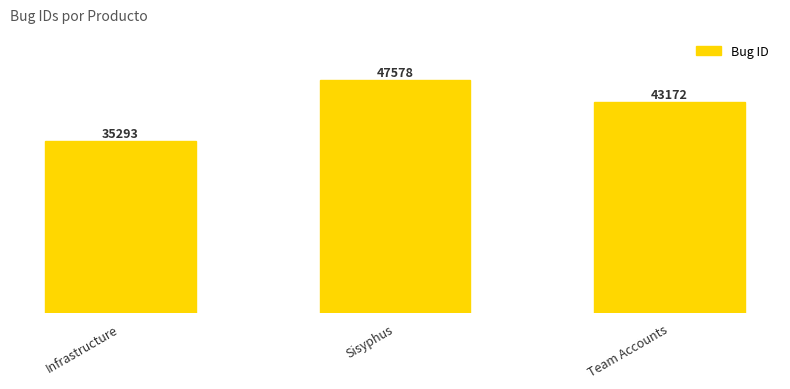

How many series are shown in this chart?

1